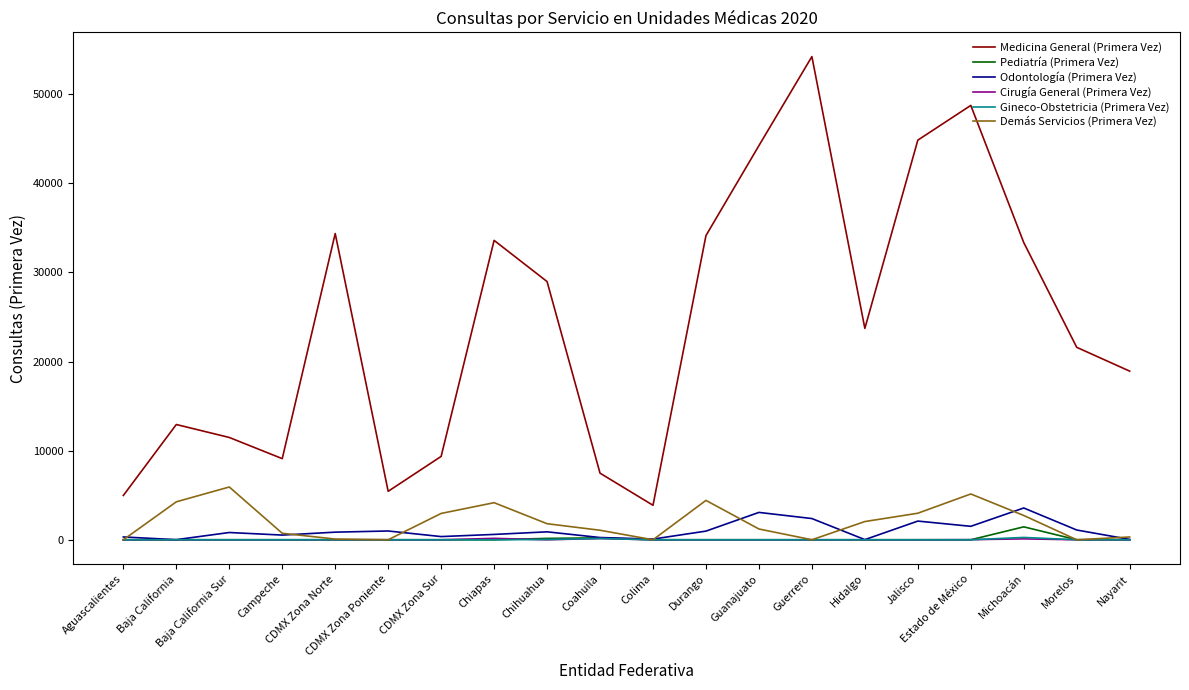

What is the greatest value displayed?

54234